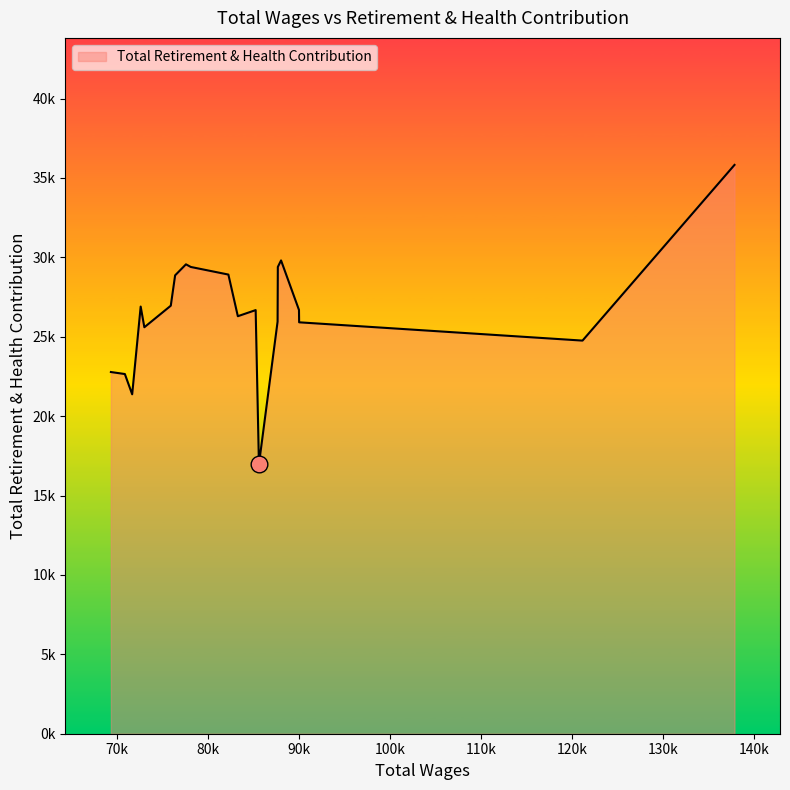

Does the chart display data point markers on the line(s)?

No